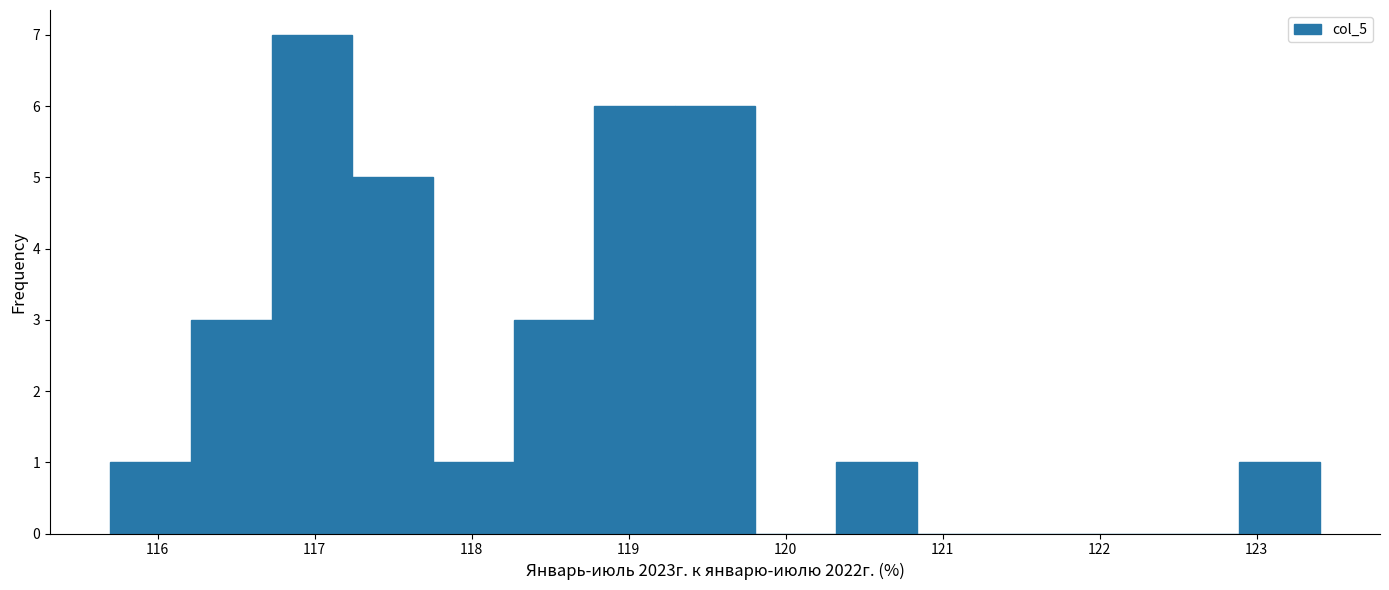

What is the height of the bar covering 118.3 to 118.8 on the x-axis? Neither the bar edges nor the heights are printed on the chart, so give them approximately, as read against the axes.

3